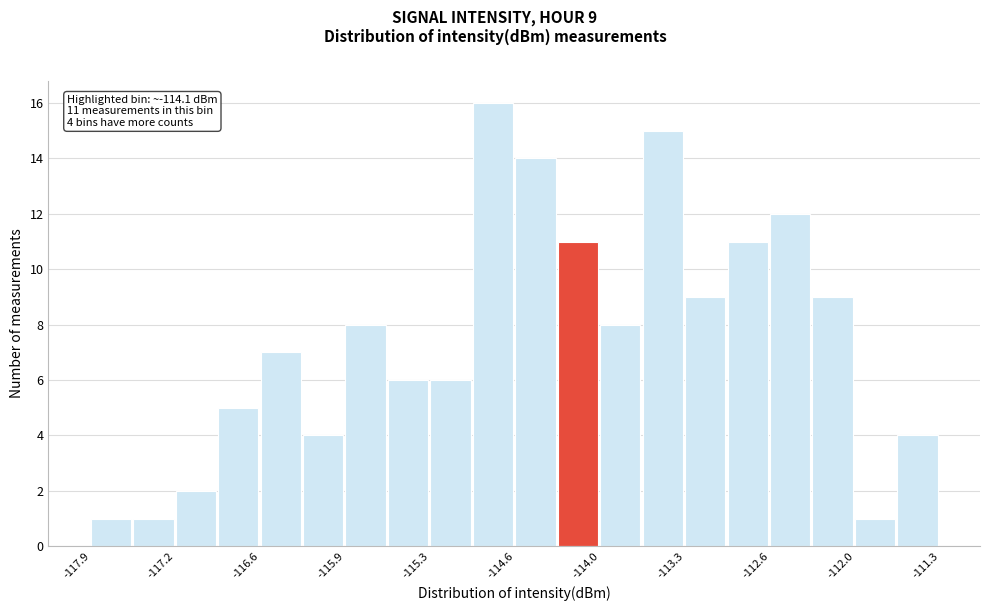

Around what value on the x-axis is the tallest bar? Give the approximate position of its centre, as read against the axis.

-114.8